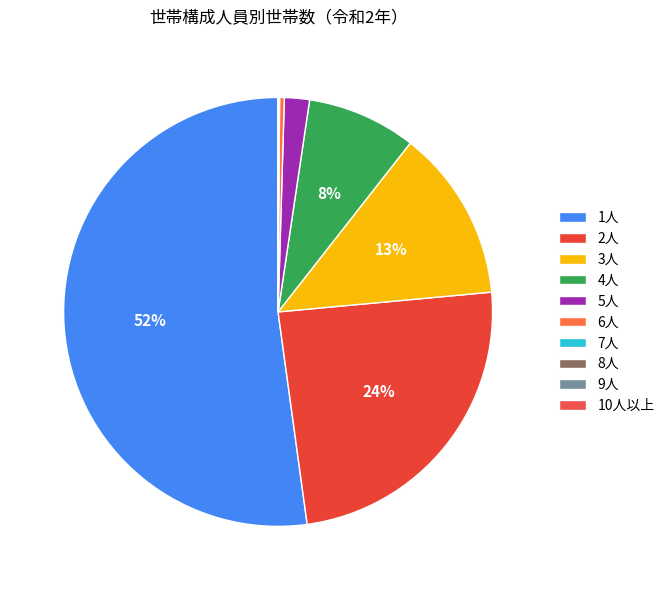

To the nearest percent, what portion does 1人 represent?

52%